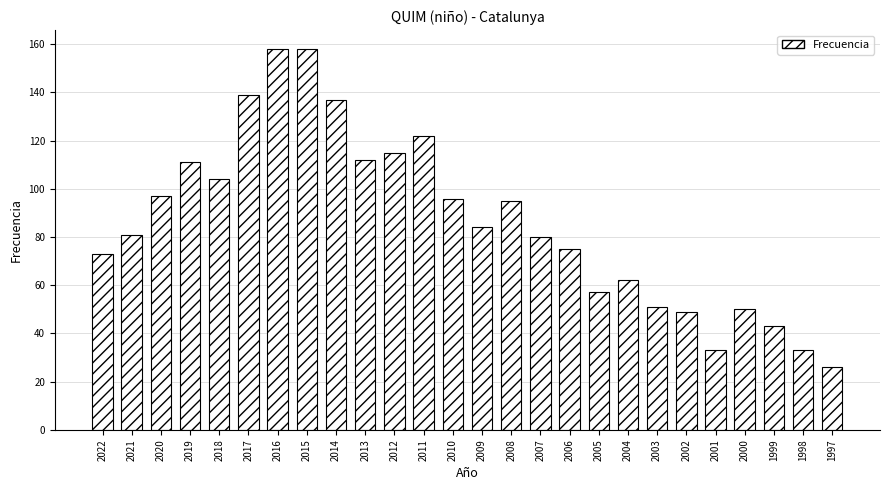

What is the change in value from 2017 to 2006?

-64